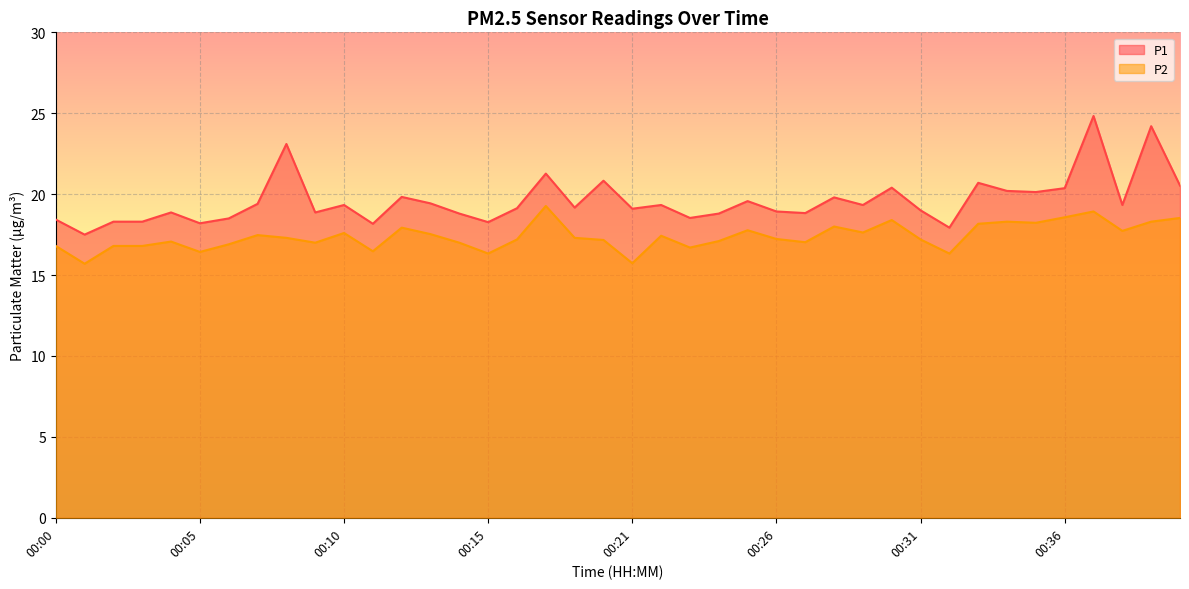

Where is the first local maximum for P2?

00:04